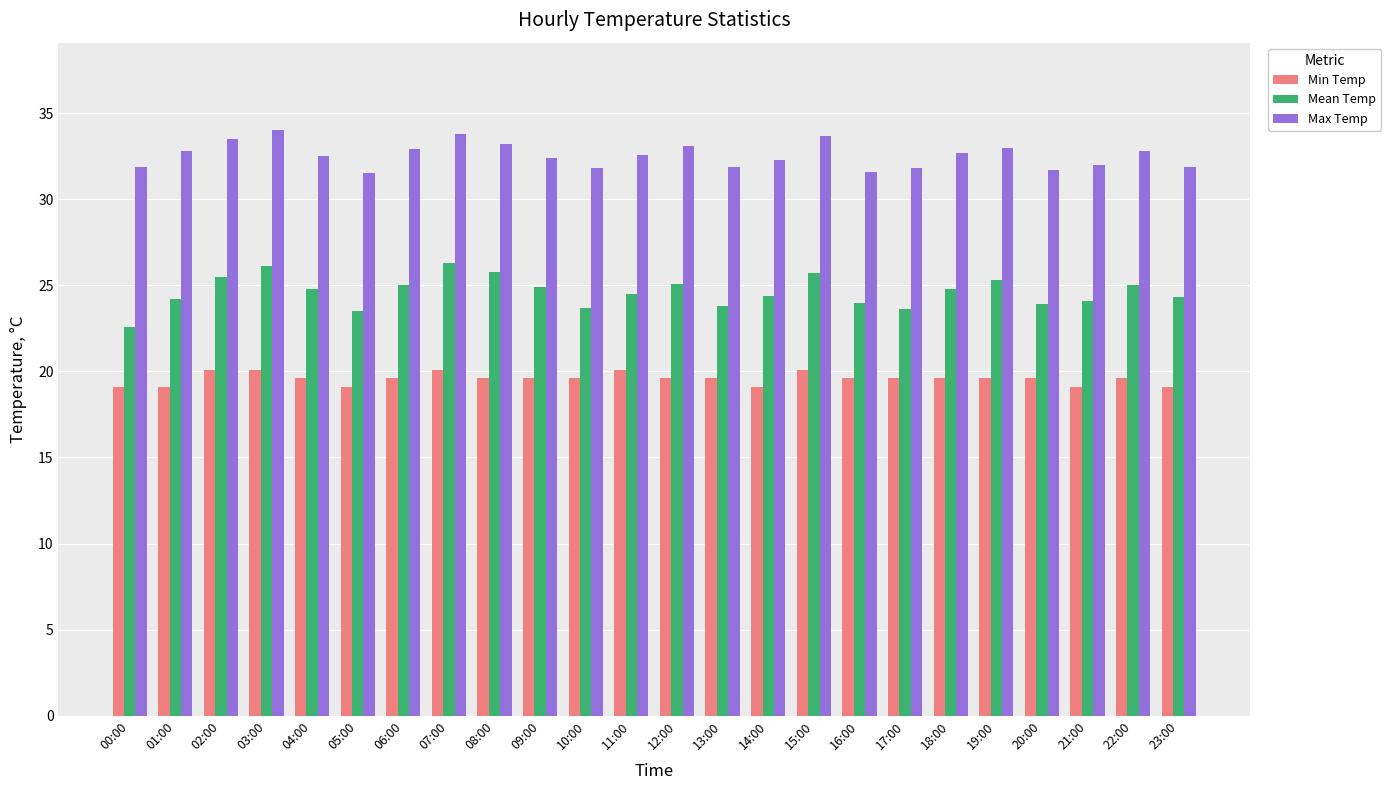

How many data points does each series have?

24